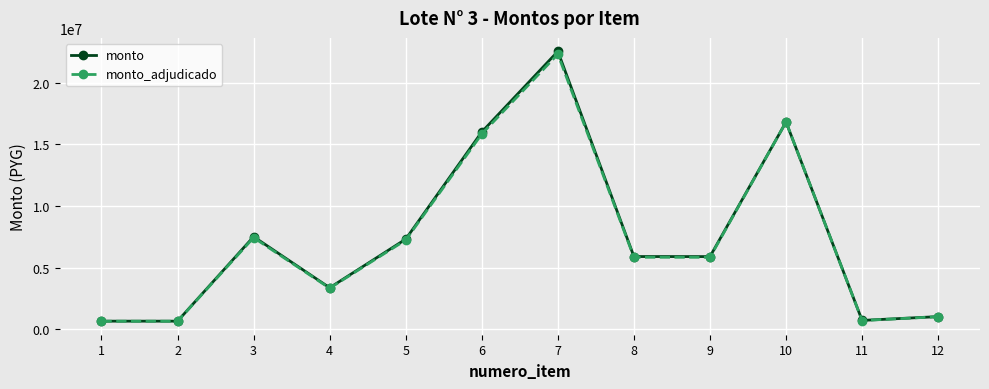

Count the number of categories in the chart.

12